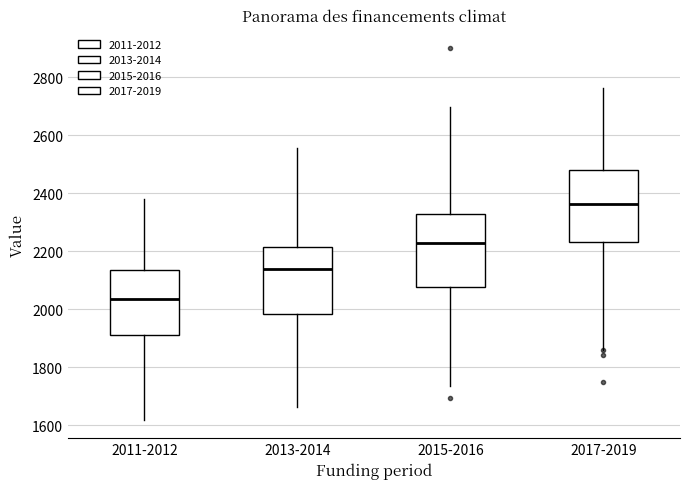

Reading left to right, read every box against the y-axis: the position of its median line, the range the box covers, and the ends of its whiskers. The values are not printed on the chart, so give them approximately, as read against the axis.

2011-2012: median 2040, box 1900 to 2140, whiskers 1620 to 2380
2013-2014: median 2140, box 1980 to 2220, whiskers 1660 to 2560
2015-2016: median 2220, box 2080 to 2320, whiskers 1740 to 2700
2017-2019: median 2360, box 2240 to 2480, whiskers 1860 to 2760